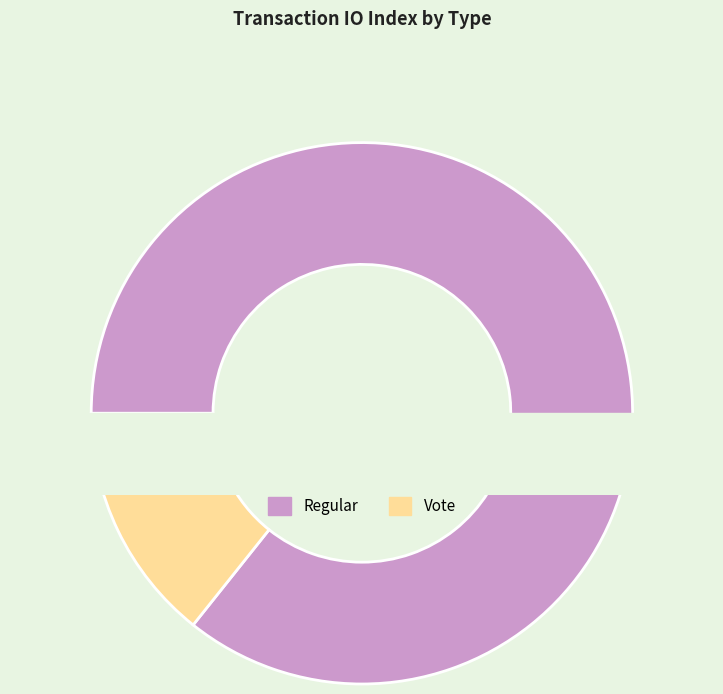

To the nearest percent, what is the difference between the largest and smallest slice percentages?

71%